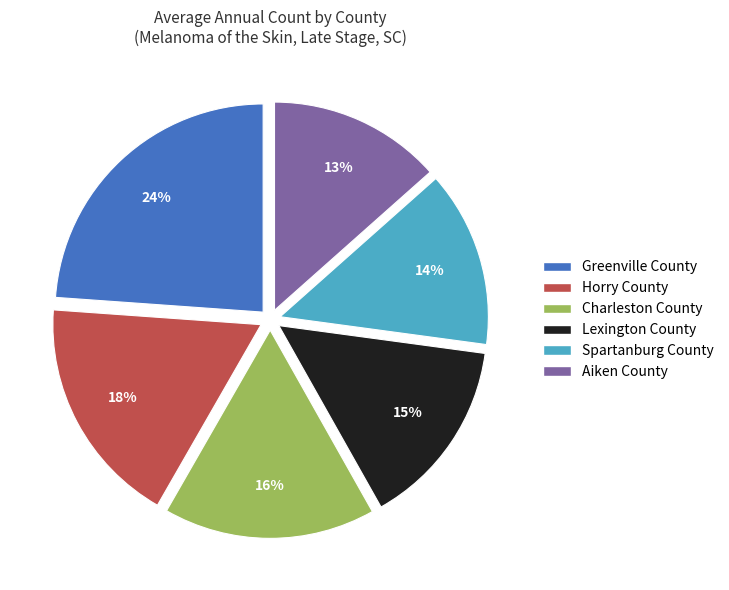

Combined, do Horry County and Aiken County account for over 50%?

No